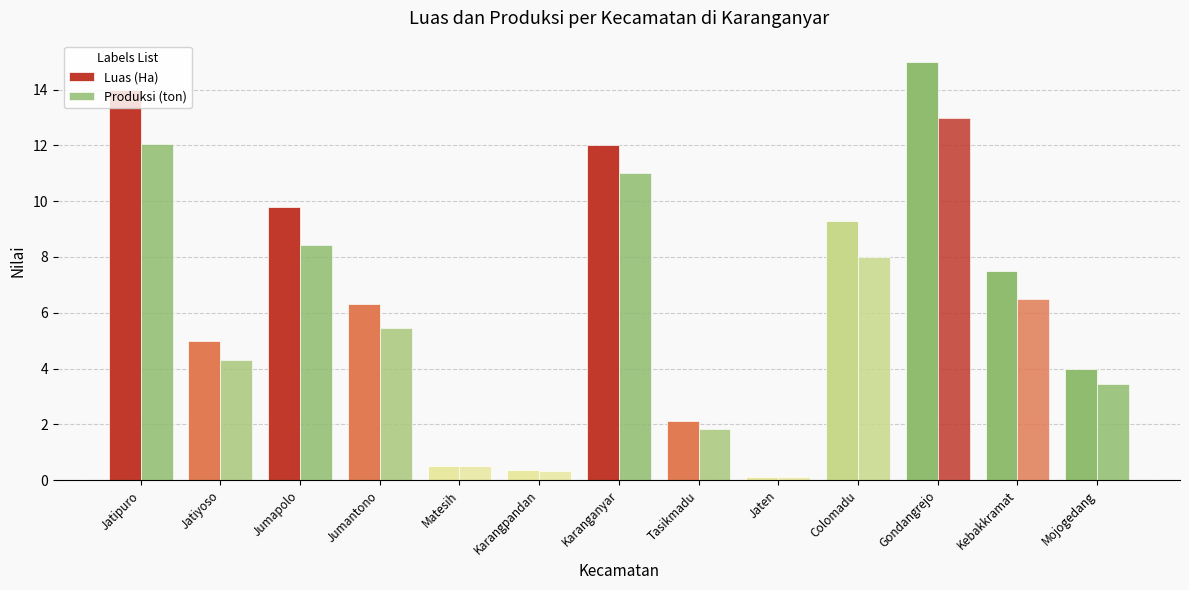

How many data points does each series have?

13